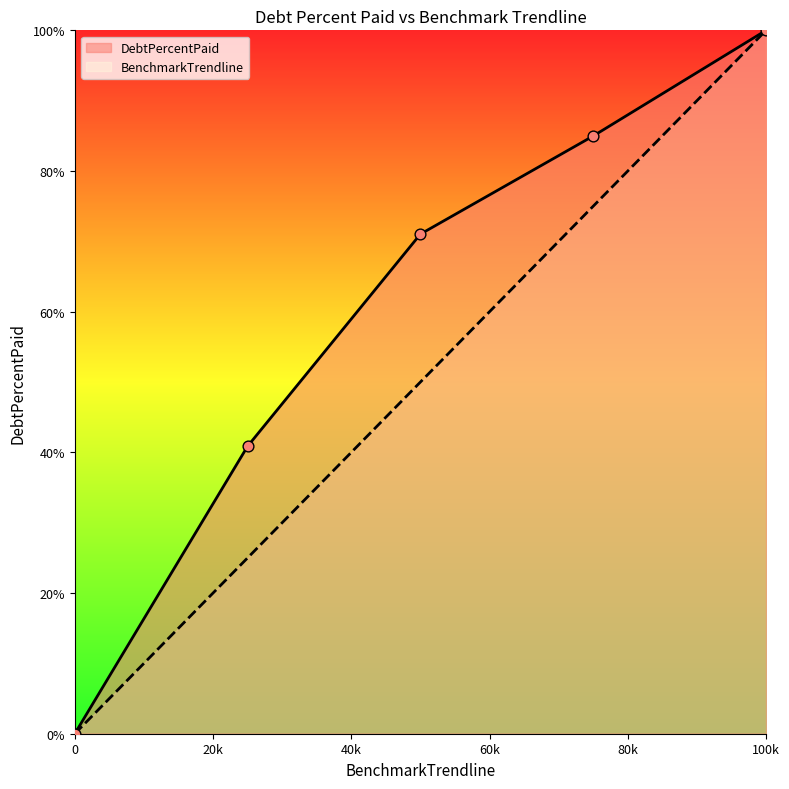

Which series contains the lowest Y value?

DebtPercentPaid